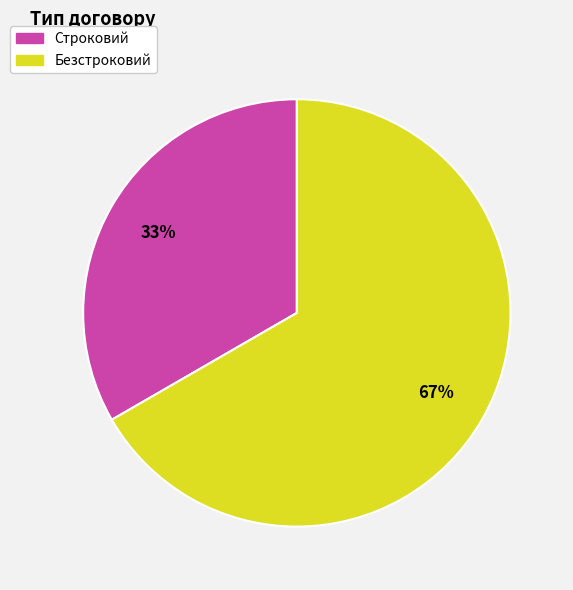

Approximately how many times larger is the value at Строковий compared to Безстроковий?

0.5